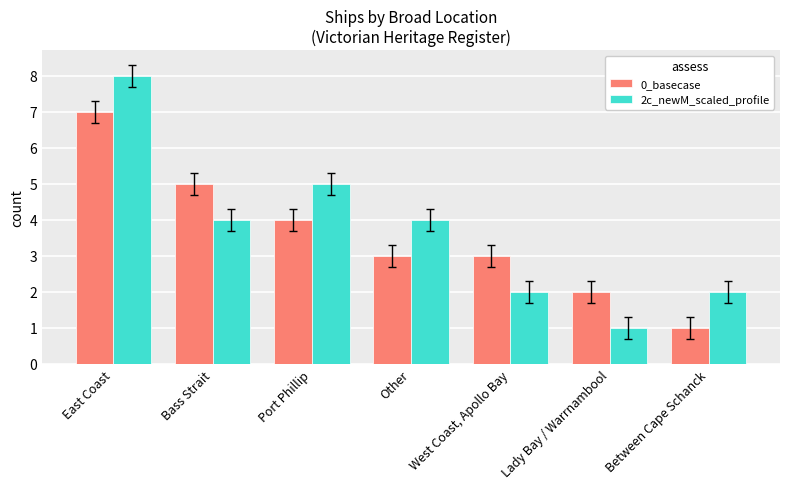

What is the sum of the 0_basecase values at Other and West Coast, Apollo Bay?

6